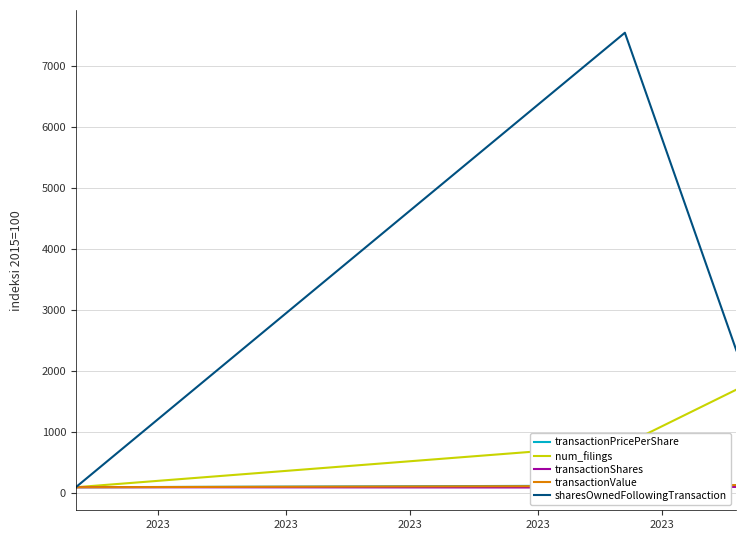

Does the chart have visible grid lines?

Yes